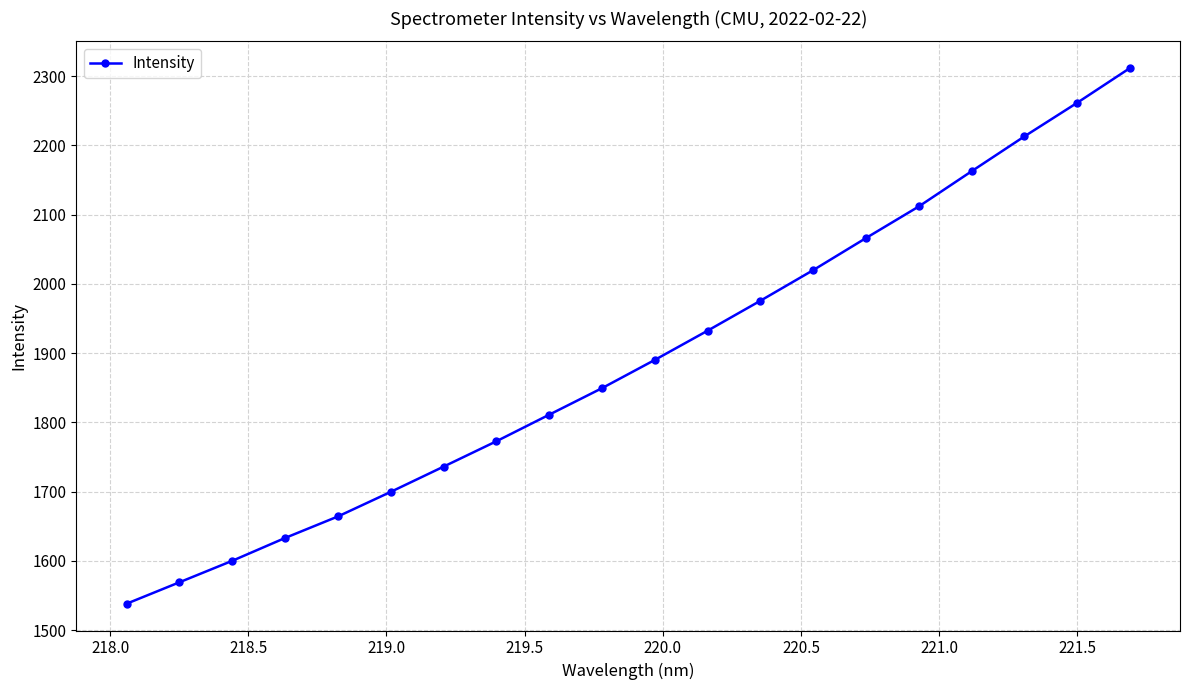

What is the maximum value shown in the chart?

2311.4